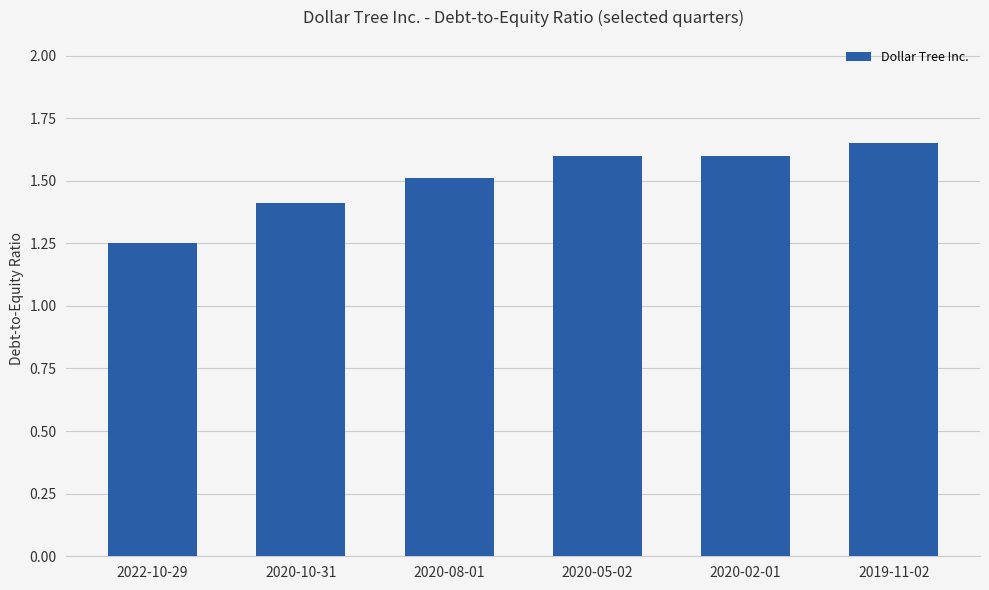

What is the label of the 1st bar from the right?

2019-11-02